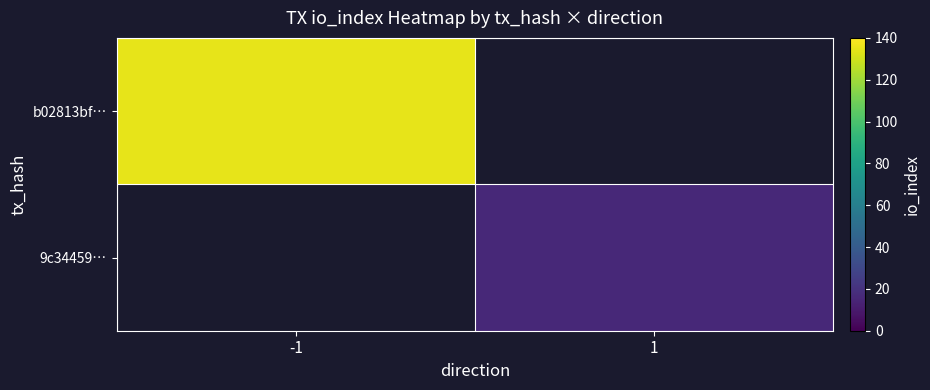

The value of b02813bf… at -1 is 34.2. True or false?

False